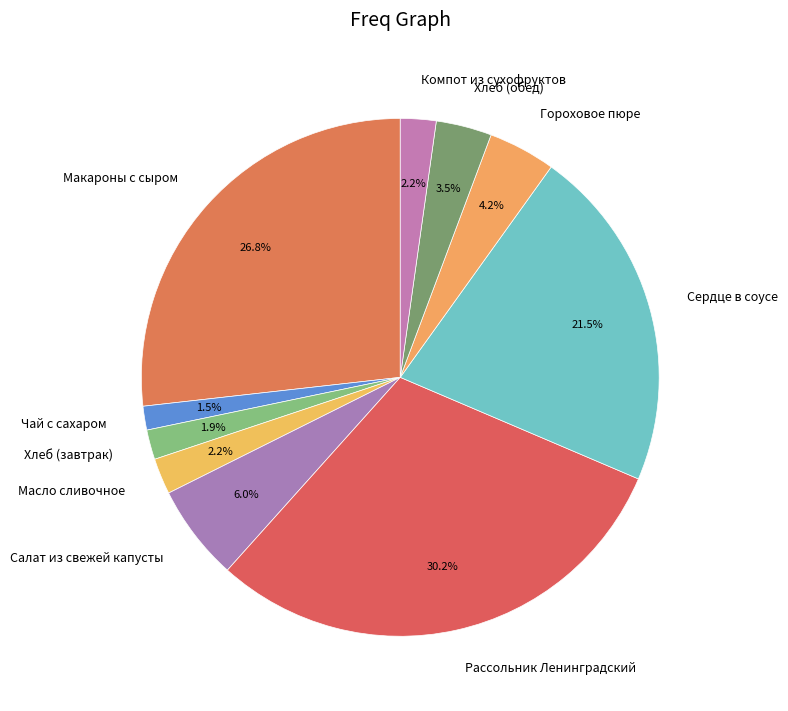

To the nearest percent, what is the difference between the largest and smallest slice percentages?

29%